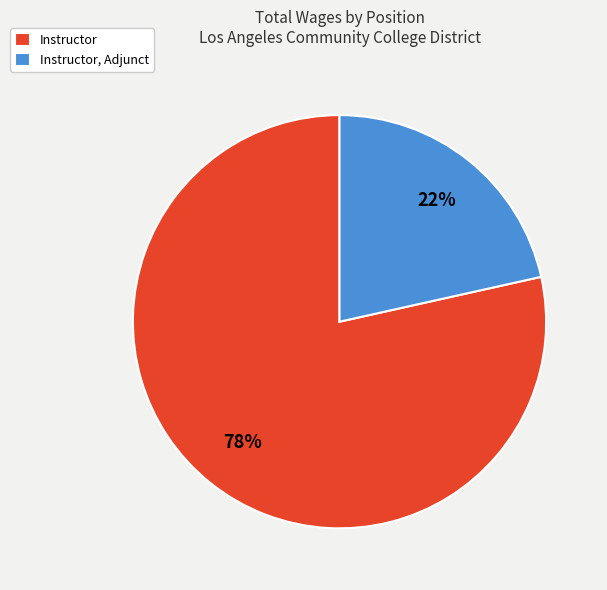

Is it true that Instructor, Adjunct is 10% of the pie?

False